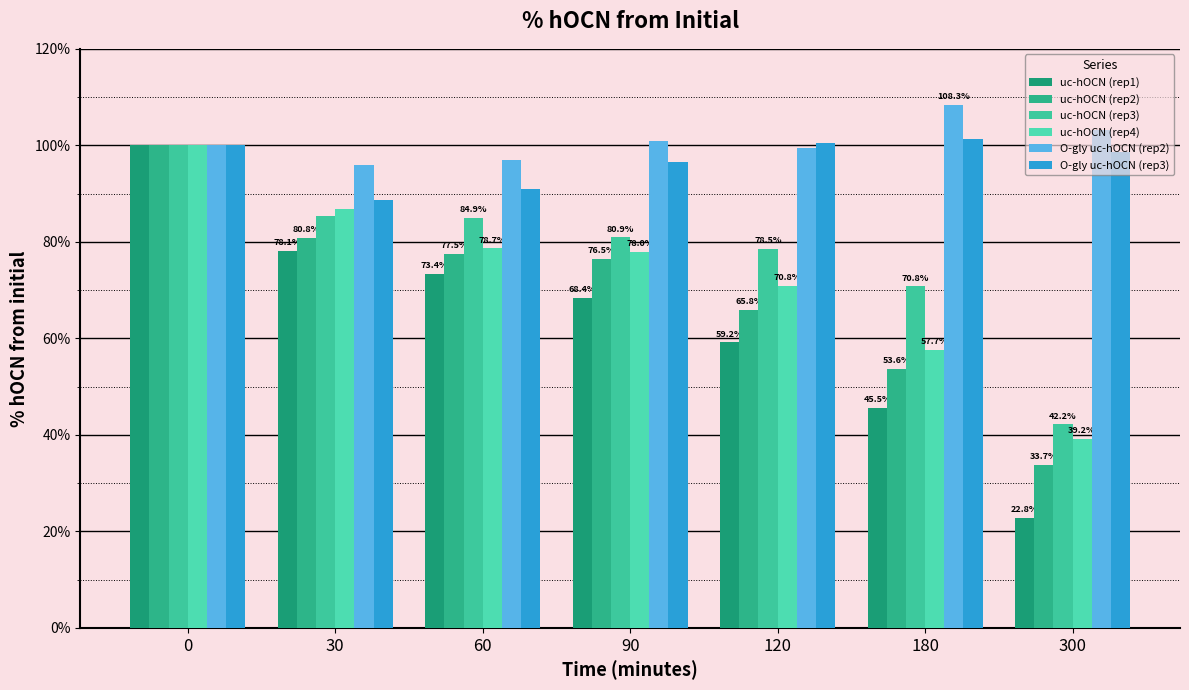

Which series changed the most between 90 and 120?

uc-hOCN (rep2)